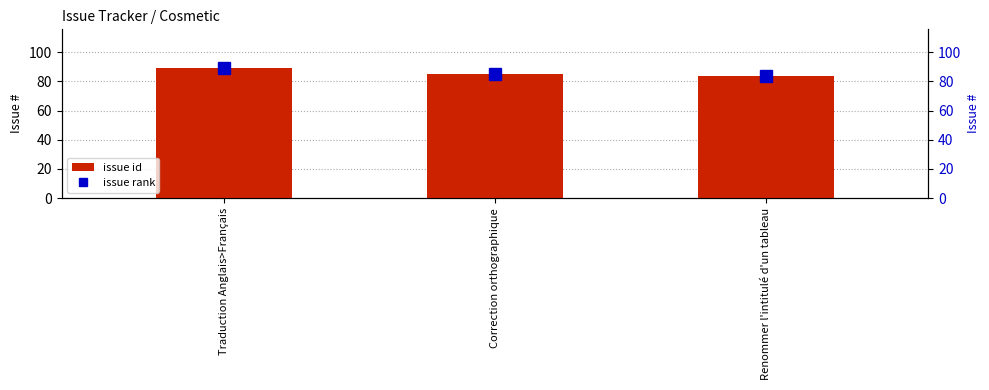

What is the label of the 3rd bar from the right?

Traduction Anglais>Français